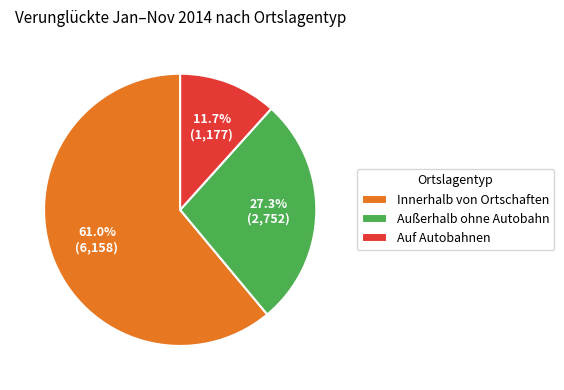

Which slice is the largest?

Innerhalb von Ortschaften